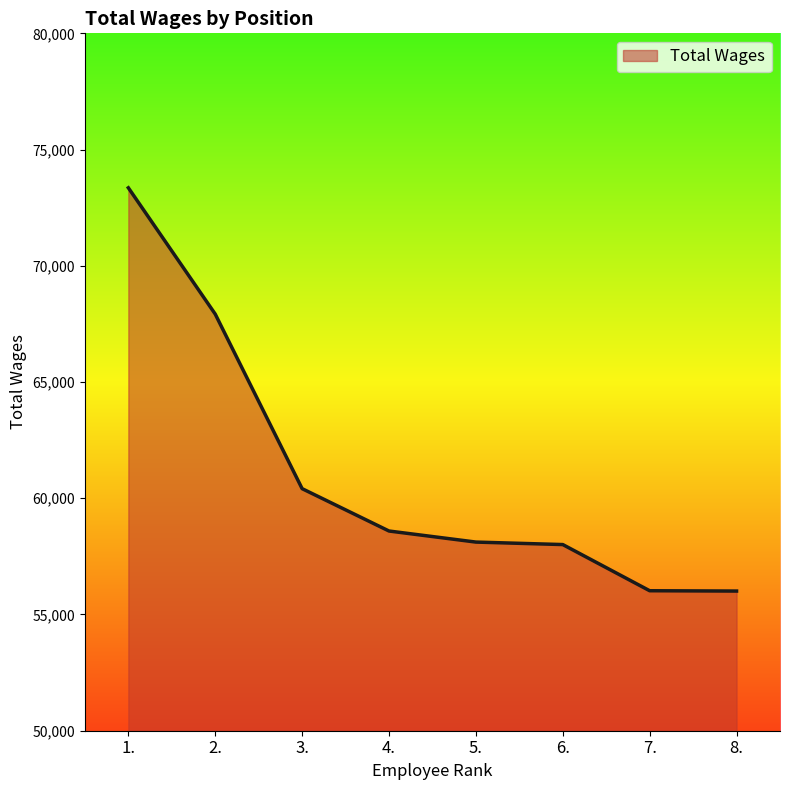

What is the difference between the maximum and minimum values?

17347